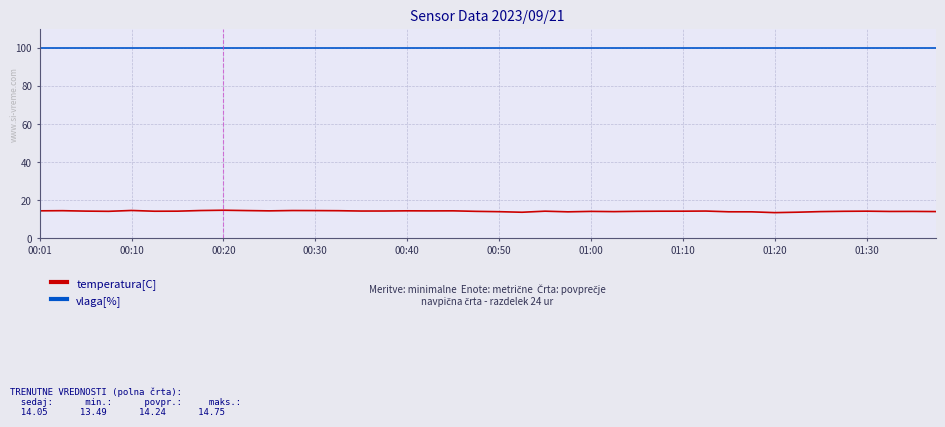

What is the average value of the temperatura[C] series?

14.2